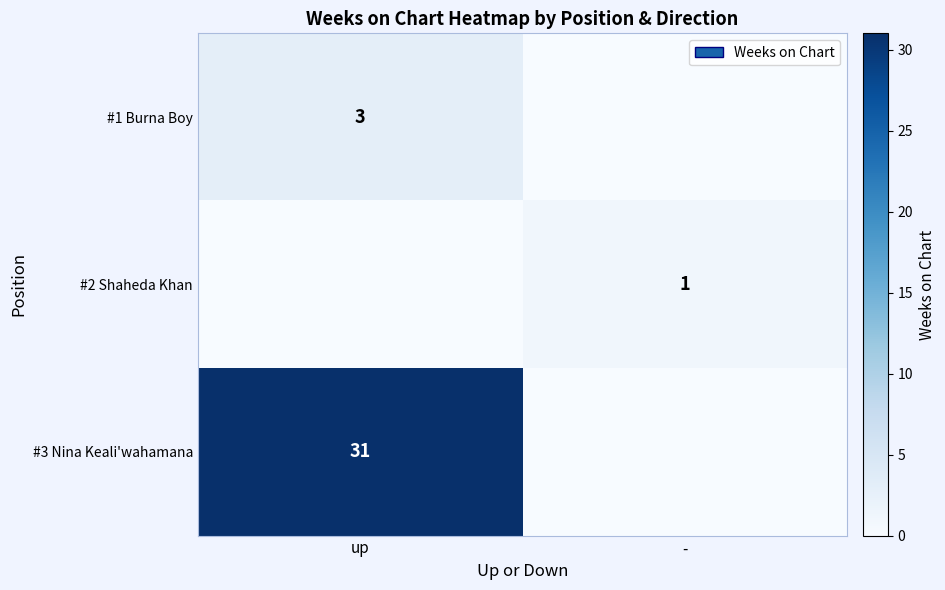

At how many categories does at least one series exceed 28?

1